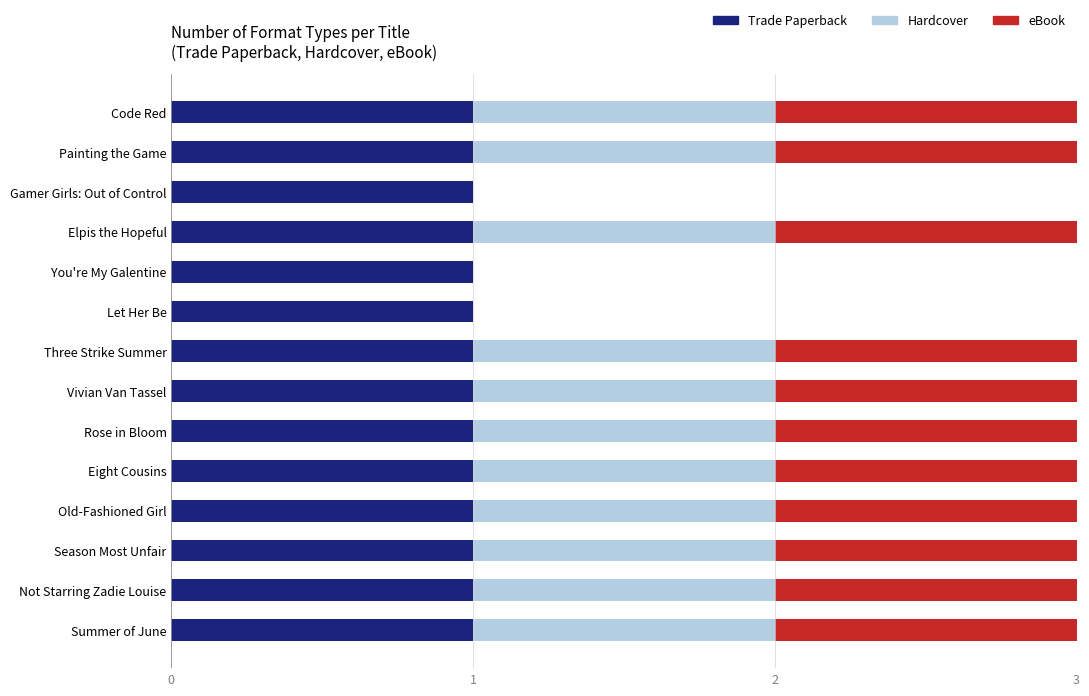

Is it true that Trade Paperback equals 2 at Summer of June?

False